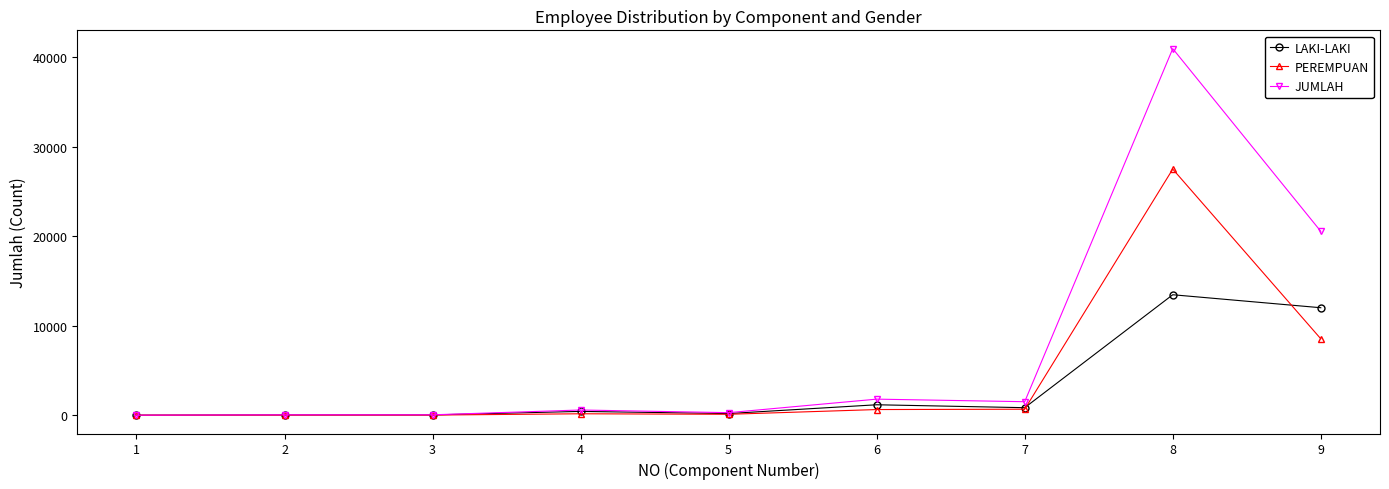

True or false: JUMLAH has more than 0 interior local peaks.

True